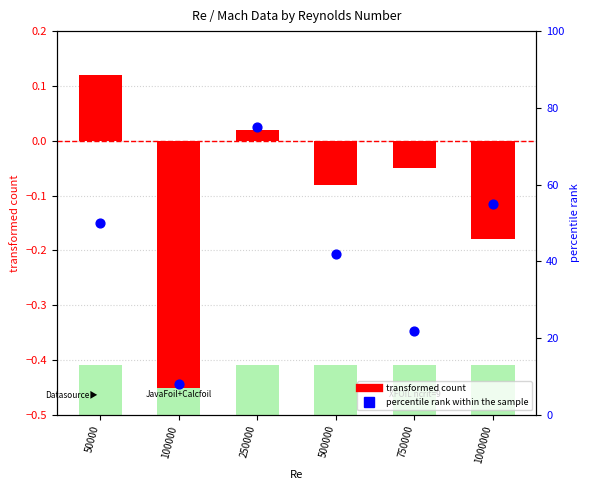

What are all the series names shown in the legend?

transformed count, percentile rank within the sample